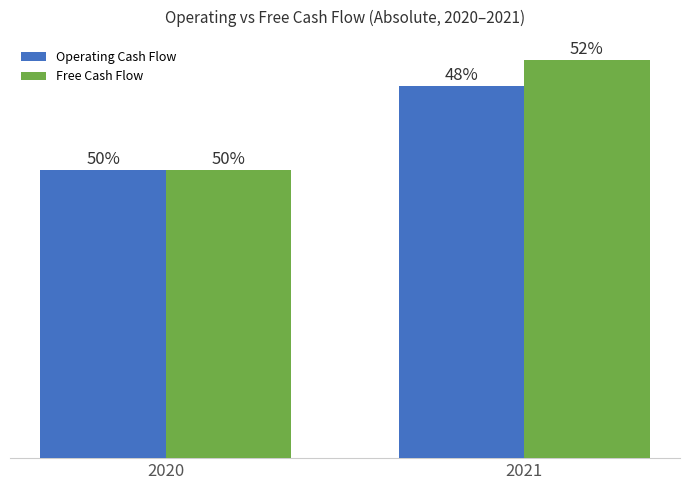

What are all the series names shown in the legend?

Operating Cash Flow, Free Cash Flow